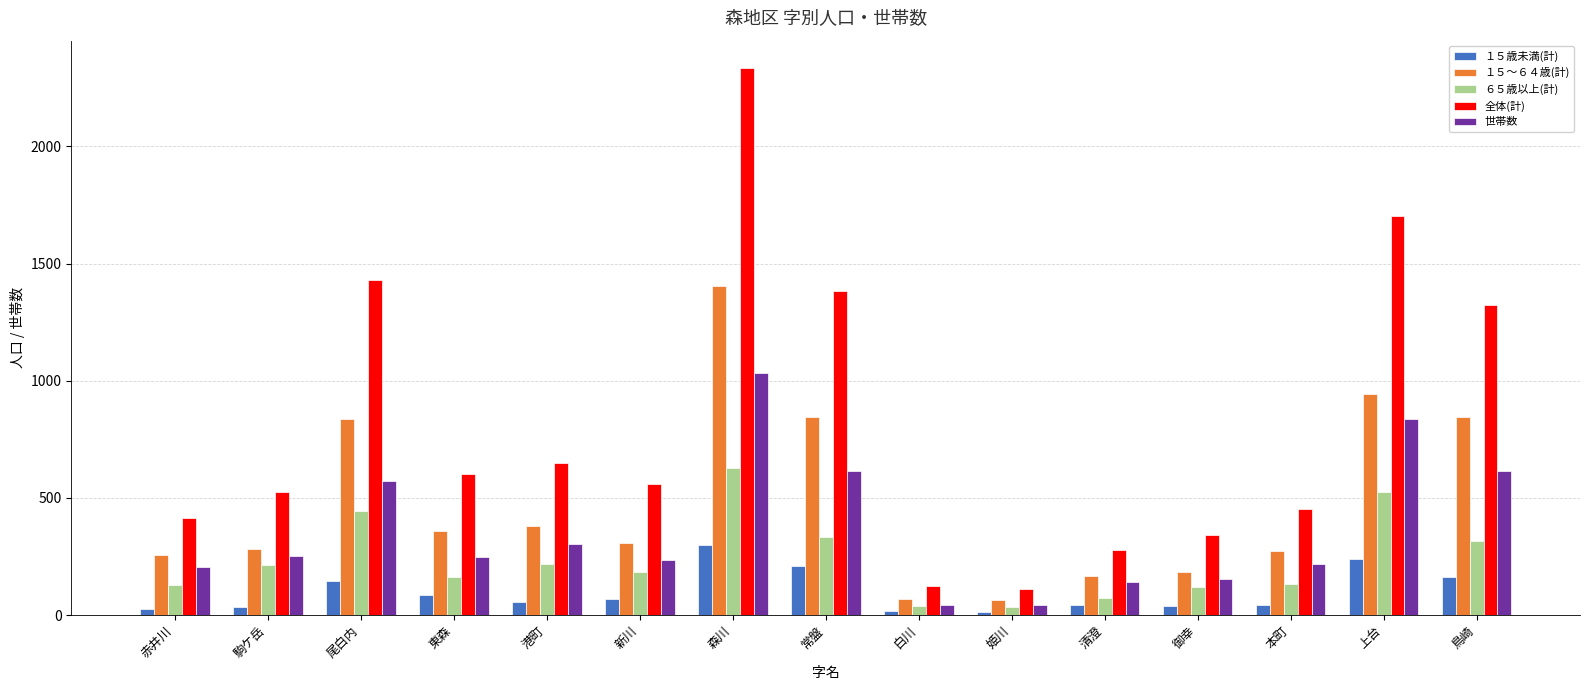

What is the highest value of the １５歳未満(計) series?

300